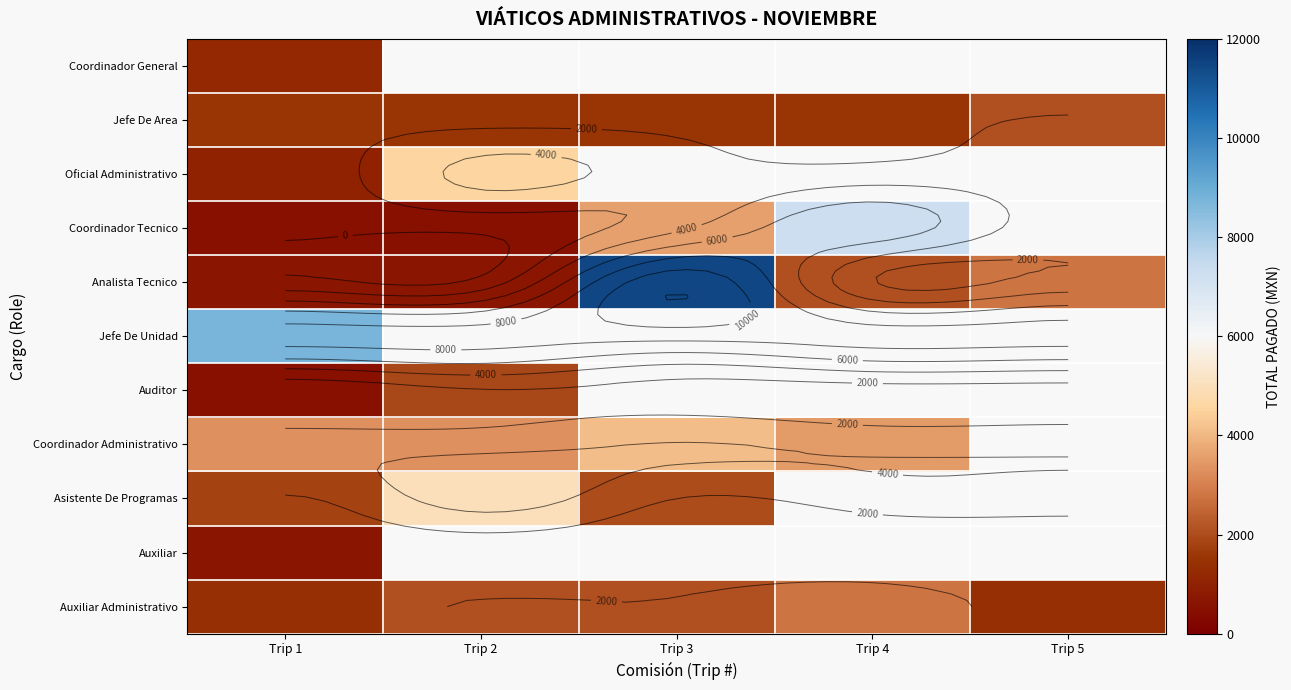

Which series changed the most between Trip 4 and Trip 5?

Auxiliar Administrativo